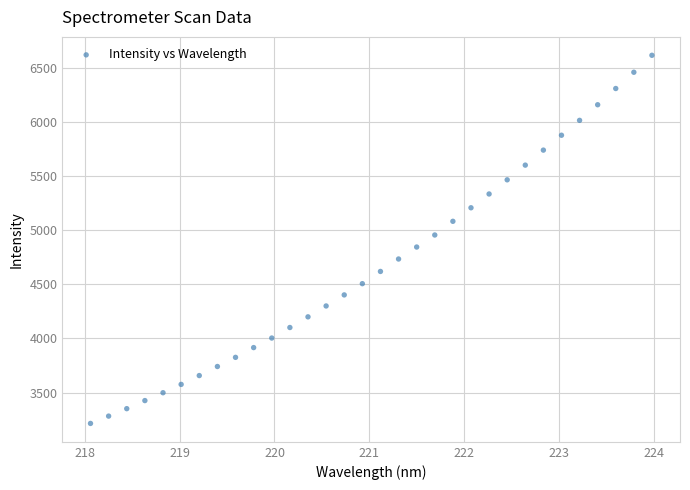

What is the range of Y values (max minus min)?

3399.1